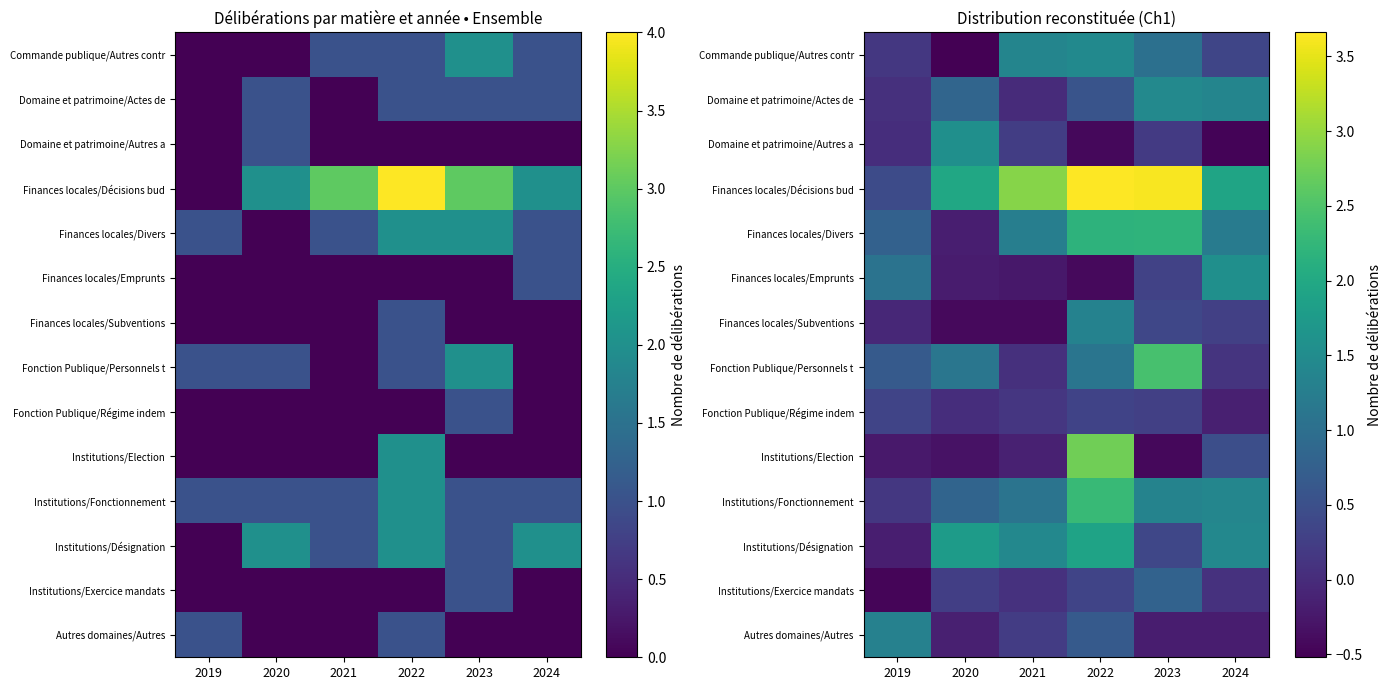

What value does the Fonction Publique/Personnels t series have at 2023?

2.4